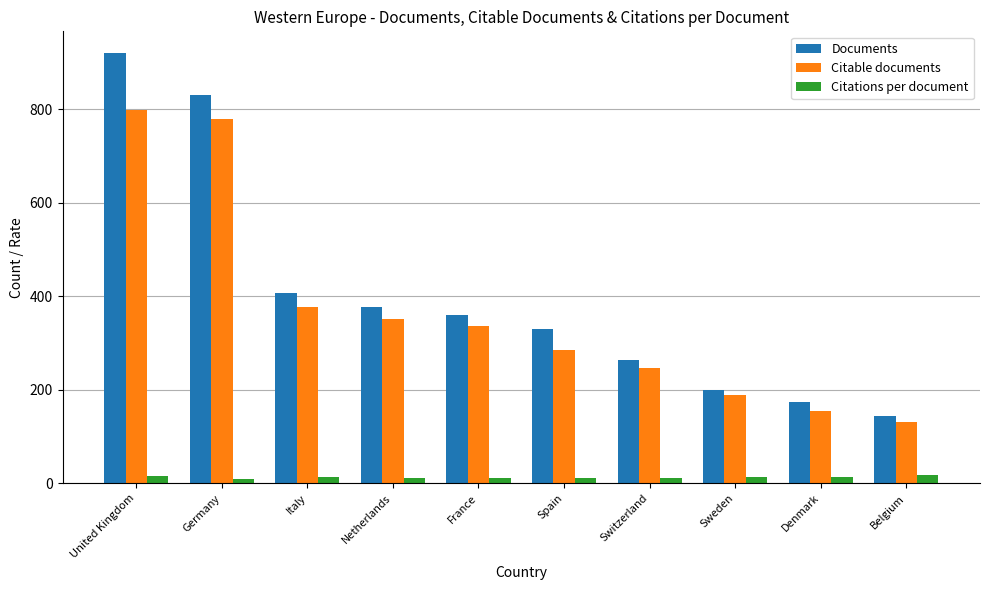

What is the approximate value of Citable documents at Germany?

780.0